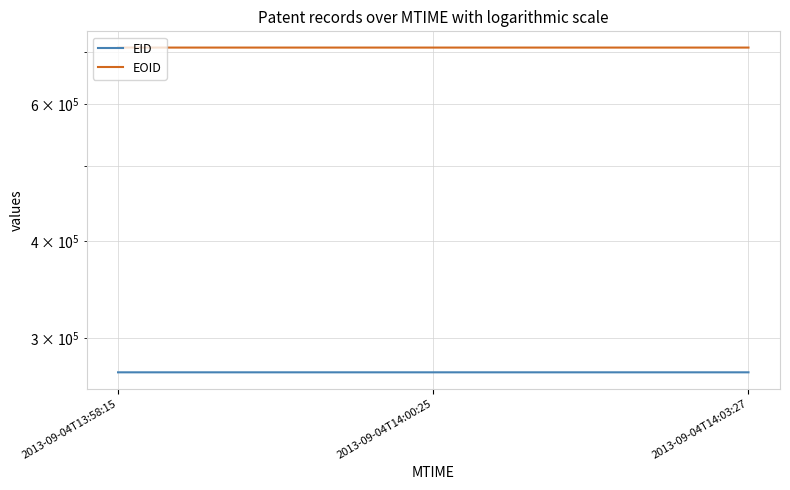

Which category has the lowest value across all series?

2013-09-04T13:58:15